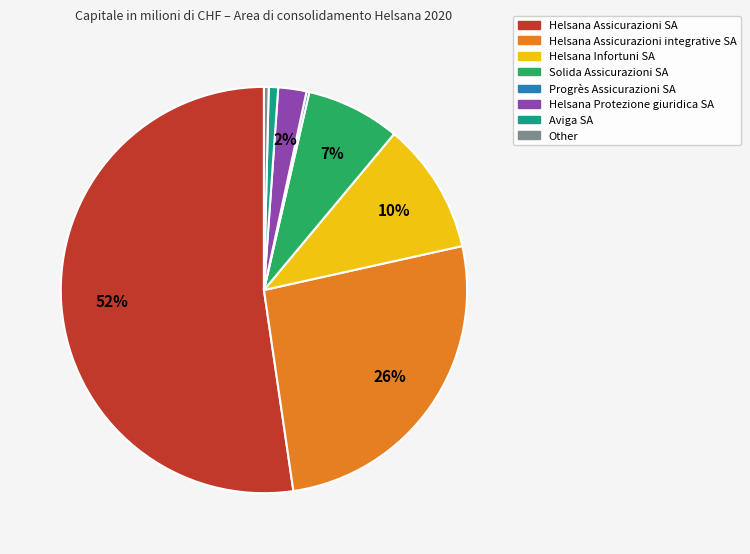

Combined, do Helsana Protezione giuridica SA and Aviga SA account for over 50%?

No